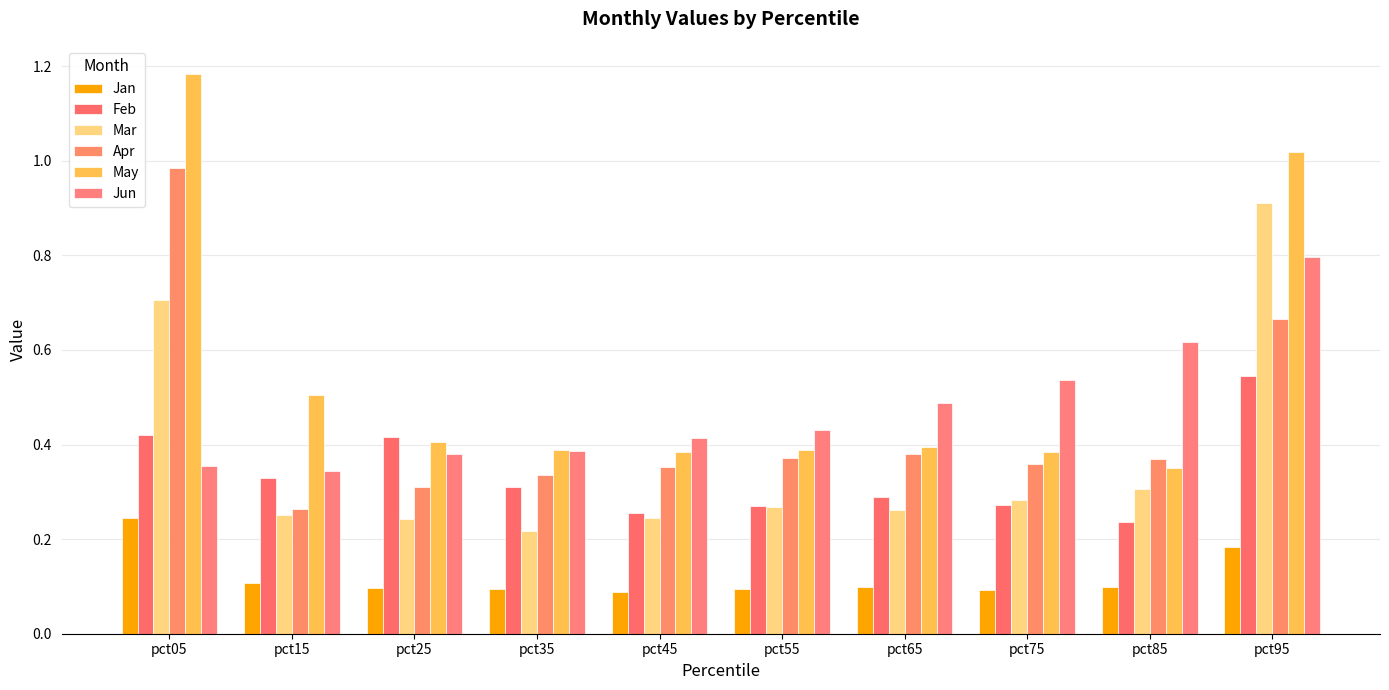

What is the total value across all series at pct75?

1.9